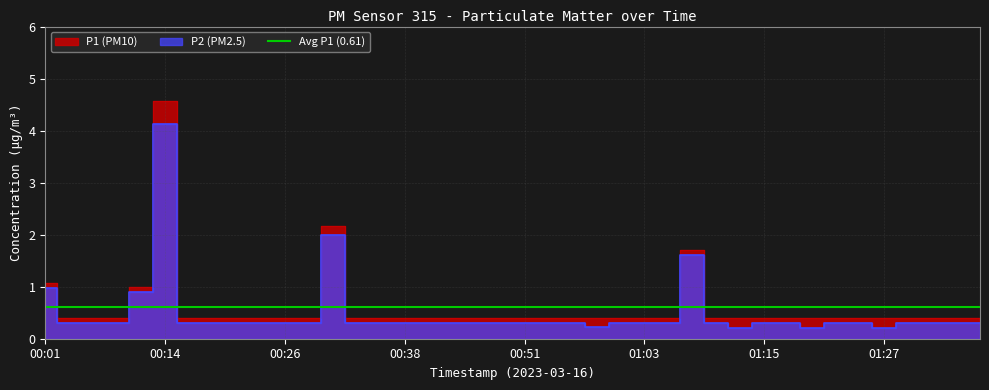

True or false: P2 has a value of 2.0 at 00:31.

True